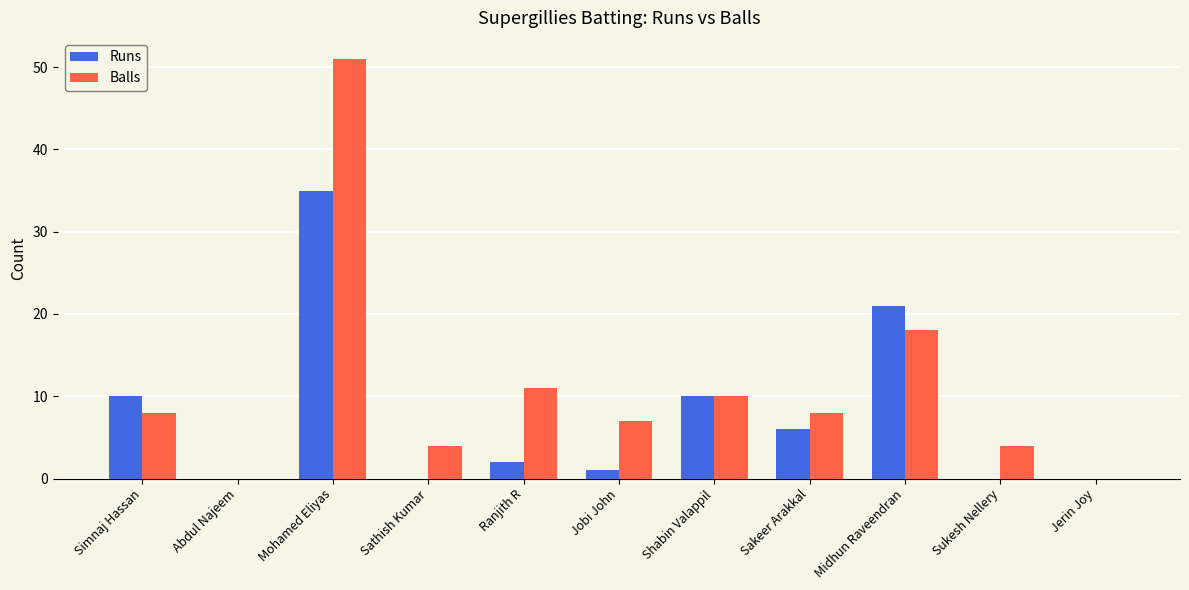

What is the sum of all Balls values?

121